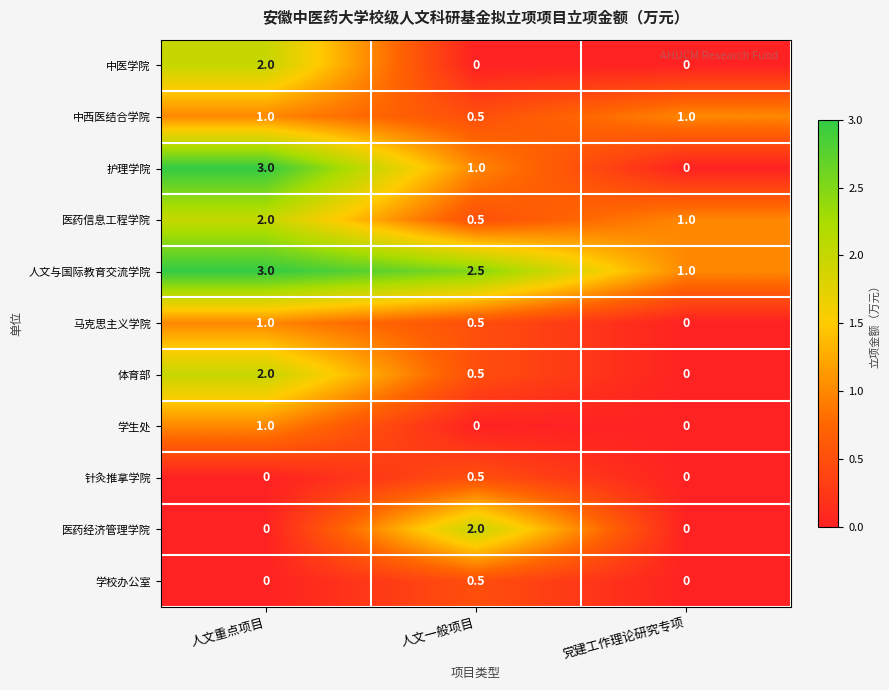

The value of 学生处 at 人文重点项目 is 1.0. True or false?

True